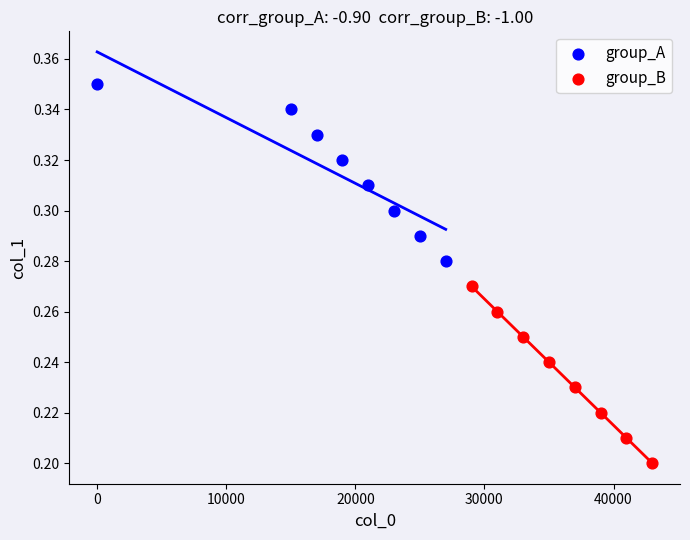

Which series contains the lowest Y value?

group_B